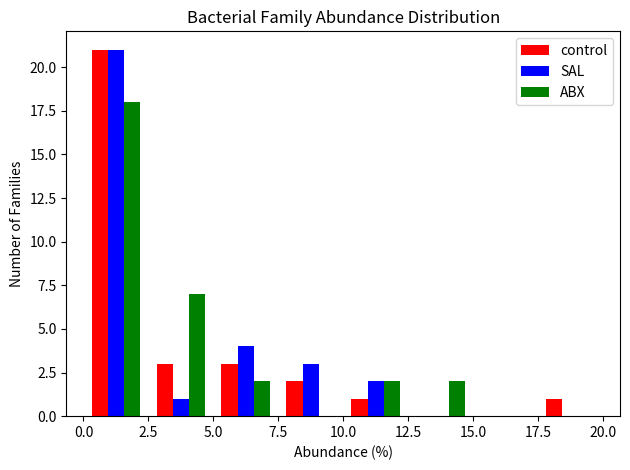

In the SAL series, which range on the x-axis has the tallest bar?

0.0 to 2.5